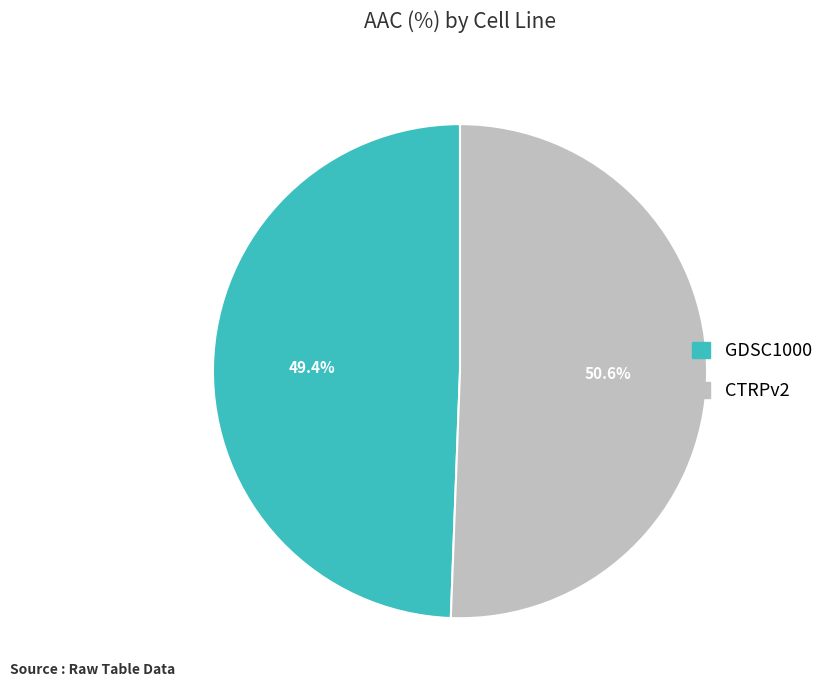

Which slice is the smallest?

GDSC1000